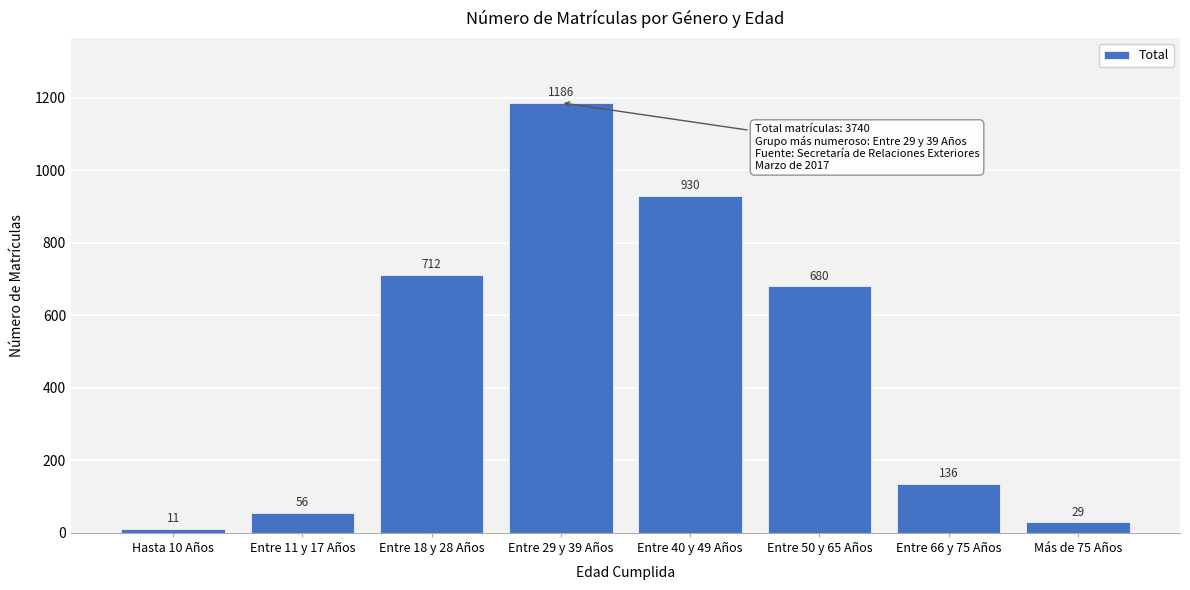

Reading left to right, list all the values displayed in this chart.

Hasta 10 Años=11	Entre 11 y 17 Años=56	Entre 18 y 28 Años=712	Entre 29 y 39 Años=1186	Entre 40 y 49 Años=930	Entre 50 y 65 Años=680	Entre 66 y 75 Años=136	Más de 75 Años=29